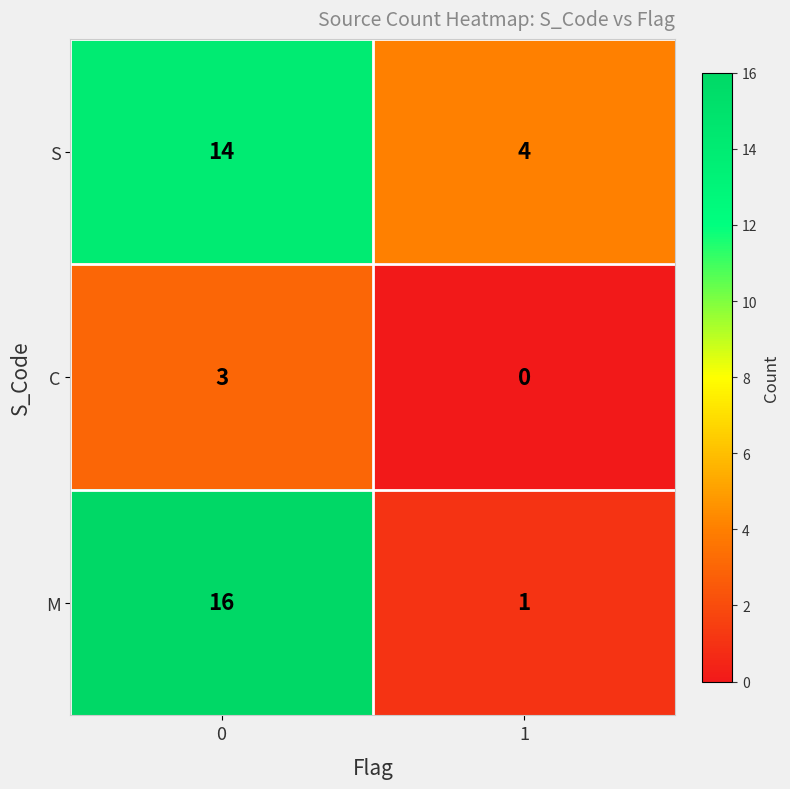

Is it true that S equals 1 at 1?

False